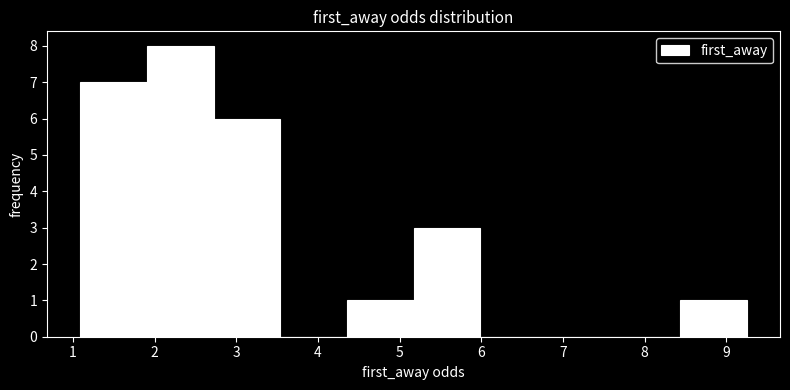

Reading left to right, list every bar in this chart as the range it spans on the x-axis followed by its height. Neither the bar edges nor the heights are printed on the chart, so give them approximately, as read against the axes.

1.1 to 1.9: 7
1.9 to 2.7: 8
2.7 to 3.5: 6
3.5 to 4.4: 0
4.4 to 5.2: 1
5.2 to 6.0: 3
6.0 to 6.8: 0
6.8 to 7.6: 0
7.6 to 8.4: 0
8.4 to 9.3: 1